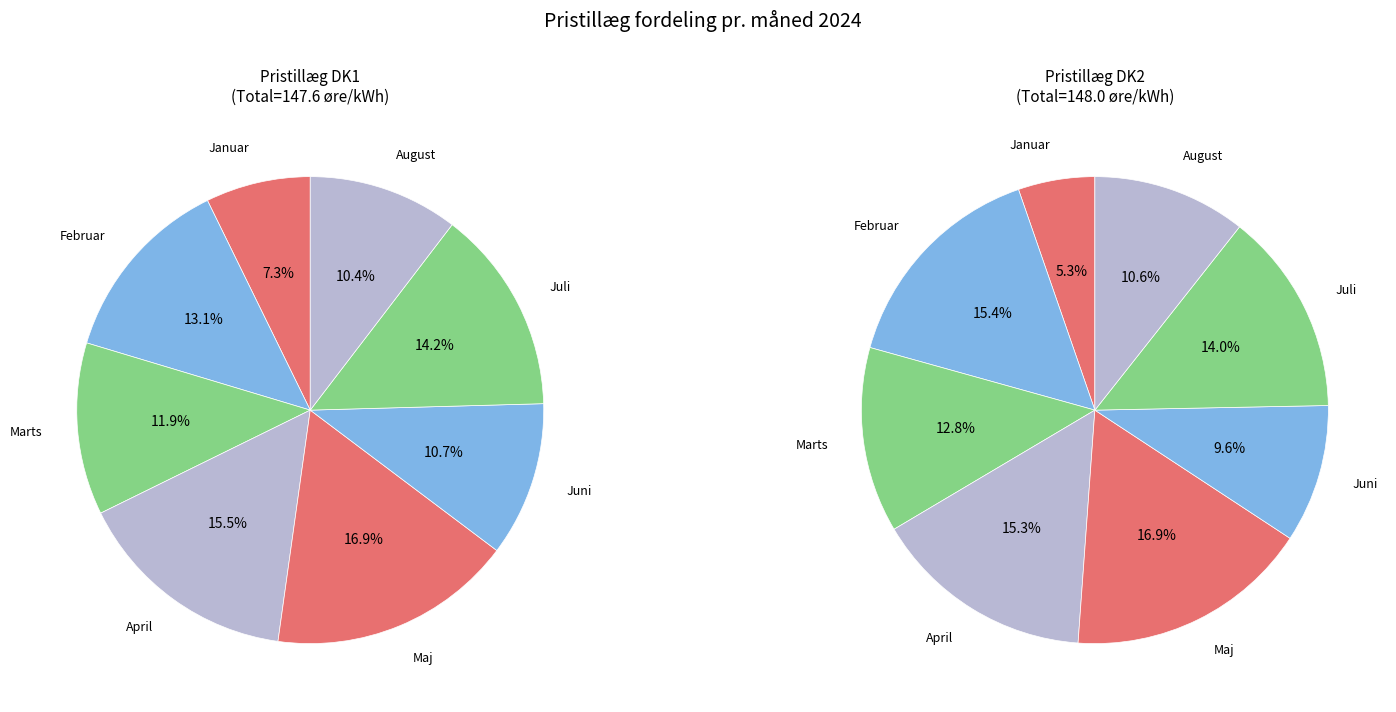

To the nearest percent, what is the difference between the August and Januar slice percentages?

3%